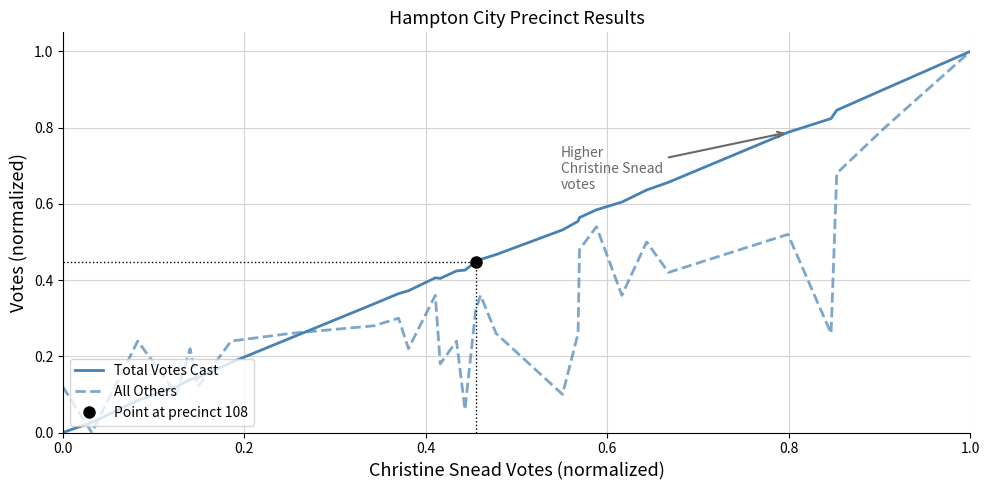

Is it true that All Others equals 1.0 at 1.0?

True